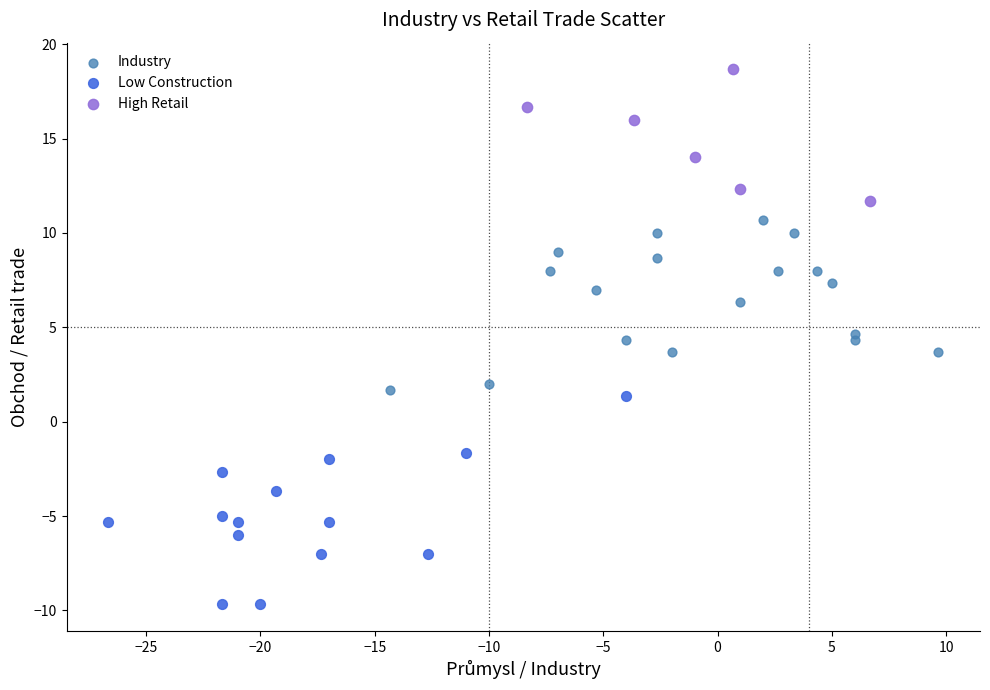

Which series has the widest spread of Y values?

Low Construction